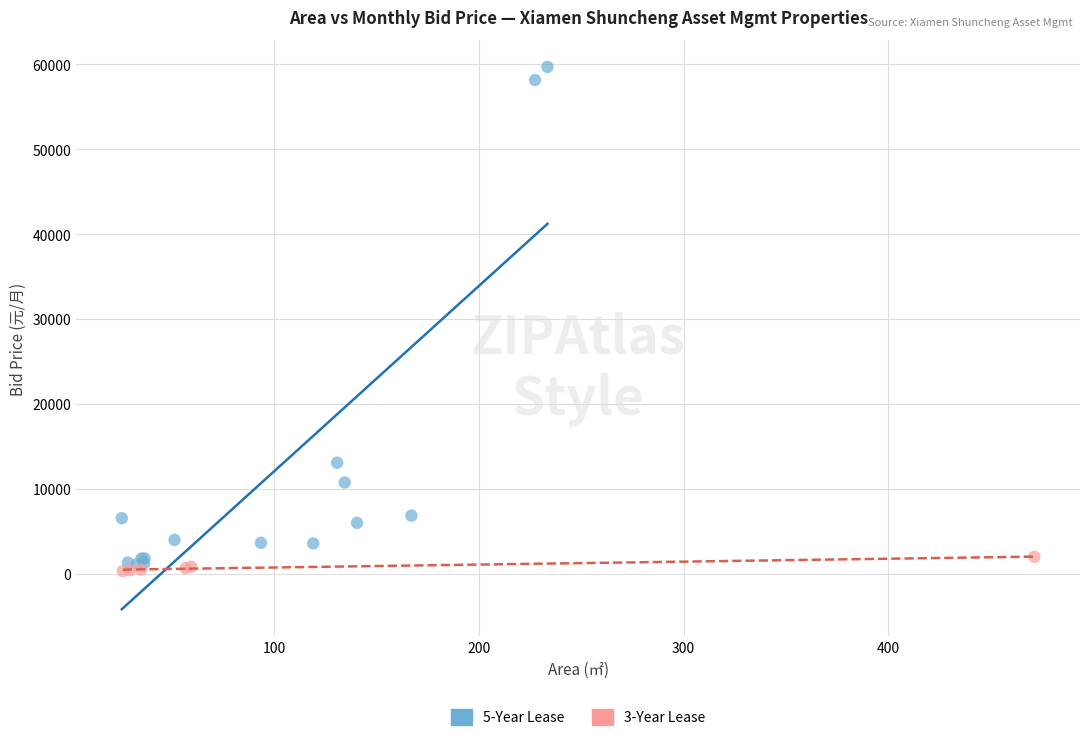

Which series reaches the maximum Y coordinate?

5-Year Lease